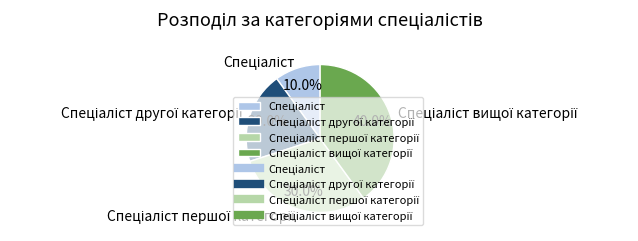

Is there any slice that represents more than half of the pie?

No